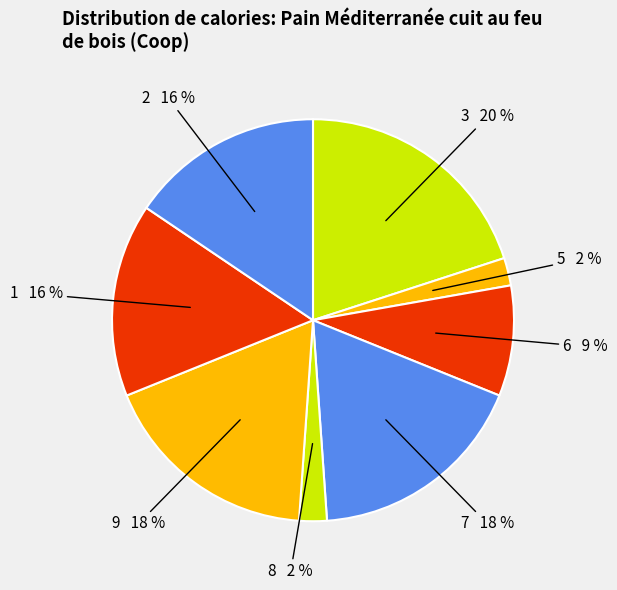

To the nearest percent, what portion does 5 represent?

2%